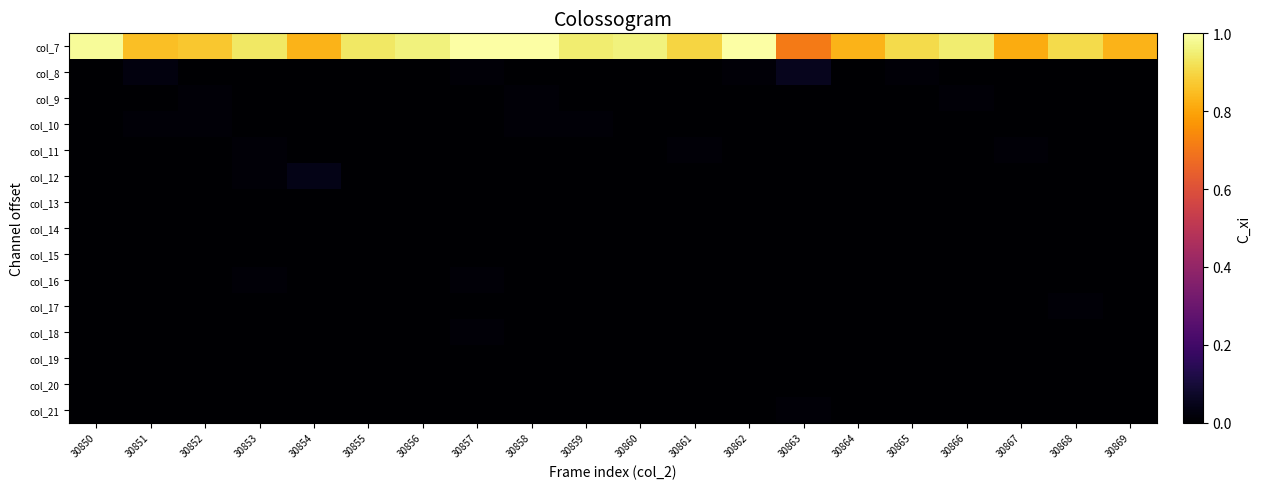

Reading left to right, extract all data points from this chart.

col_7: 30850=1.0	30851=0.9	30852=0.9	30853=0.9	30854=0.8	30855=0.9	30856=1.0	30857=1.0	30858=1.0	30859=0.9	30860=1.0	30861=0.9	30862=1.0	30863=0.7	30864=0.8	30865=0.9	30866=0.9	30867=0.8	30868=0.9	30869=0.8
col_8: 30850=0.0	30851=0.0	30852=0.0	30853=0.0	30854=0.0	30855=0.0	30856=0.0	30857=0.0	30858=0.0	30859=0.0	30860=0.0	30861=0.0	30862=0.0	30863=0.1	30864=0.0	30865=0.0	30866=0.0	30867=0.0	30868=0.0	30869=0.0
col_9: 30850=0.0	30851=0.0	30852=0.0	30853=0.0	30854=0.0	30855=0.0	30856=0.0	30857=0.0	30858=0.0	30859=0.0	30860=0.0	30861=0.0	30862=0.0	30863=0.0	30864=0.0	30865=0.0	30866=0.0	30867=0.0	30868=0.0	30869=0.0
col_10: 30850=0.0	30851=0.0	30852=0.0	30853=0.0	30854=0.0	30855=0.0	30856=0.0	30857=0.0	30858=0.0	30859=0.0	30860=0.0	30861=0.0	30862=0.0	30863=0.0	30864=0.0	30865=0.0	30866=0.0	30867=0.0	30868=0.0	30869=0.0
col_11: 30850=0.0	30851=0.0	30852=0.0	30853=0.0	30854=0.0	30855=0.0	30856=0.0	30857=0.0	30858=0.0	30859=0.0	30860=0.0	30861=0.0	30862=0.0	30863=0.0	30864=0.0	30865=0.0	30866=0.0	30867=0.0	30868=0.0	30869=0.0
col_12: 30850=0.0	30851=0.0	30852=0.0	30853=0.0	30854=0.0	30855=0.0	30856=0.0	30857=0.0	30858=0.0	30859=0.0	30860=0.0	30861=0.0	30862=0.0	30863=0.0	30864=0.0	30865=0.0	30866=0.0	30867=0.0	30868=0.0	30869=0.0
col_13: 30850=0.0	30851=0.0	30852=0.0	30853=0.0	30854=0.0	30855=0.0	30856=0.0	30857=0.0	30858=0.0	30859=0.0	30860=0.0	30861=0.0	30862=0.0	30863=0.0	30864=0.0	30865=0.0	30866=0.0	30867=0.0	30868=0.0	30869=0.0
col_14: 30850=0.0	30851=0.0	30852=0.0	30853=0.0	30854=0.0	30855=0.0	30856=0.0	30857=0.0	30858=0.0	30859=0.0	30860=0.0	30861=0.0	30862=0.0	30863=0.0	30864=0.0	30865=0.0	30866=0.0	30867=0.0	30868=0.0	30869=0.0
col_15: 30850=0.0	30851=0.0	30852=0.0	30853=0.0	30854=0.0	30855=0.0	30856=0.0	30857=0.0	30858=0.0	30859=0.0	30860=0.0	30861=0.0	30862=0.0	30863=0.0	30864=0.0	30865=0.0	30866=0.0	30867=0.0	30868=0.0	30869=0.0
col_16: 30850=0.0	30851=0.0	30852=0.0	30853=0.0	30854=0.0	30855=0.0	30856=0.0	30857=0.0	30858=0.0	30859=0.0	30860=0.0	30861=0.0	30862=0.0	30863=0.0	30864=0.0	30865=0.0	30866=0.0	30867=0.0	30868=0.0	30869=0.0
col_17: 30850=0.0	30851=0.0	30852=0.0	30853=0.0	30854=0.0	30855=0.0	30856=0.0	30857=0.0	30858=0.0	30859=0.0	30860=0.0	30861=0.0	30862=0.0	30863=0.0	30864=0.0	30865=0.0	30866=0.0	30867=0.0	30868=0.0	30869=0.0
col_18: 30850=0.0	30851=0.0	30852=0.0	30853=0.0	30854=0.0	30855=0.0	30856=0.0	30857=0.0	30858=0.0	30859=0.0	30860=0.0	30861=0.0	30862=0.0	30863=0.0	30864=0.0	30865=0.0	30866=0.0	30867=0.0	30868=0.0	30869=0.0
col_19: 30850=0.0	30851=0.0	30852=0.0	30853=0.0	30854=0.0	30855=0.0	30856=0.0	30857=0.0	30858=0.0	30859=0.0	30860=0.0	30861=0.0	30862=0.0	30863=0.0	30864=0.0	30865=0.0	30866=0.0	30867=0.0	30868=0.0	30869=0.0
col_20: 30850=0.0	30851=0.0	30852=0.0	30853=0.0	30854=0.0	30855=0.0	30856=0.0	30857=0.0	30858=0.0	30859=0.0	30860=0.0	30861=0.0	30862=0.0	30863=0.0	30864=0.0	30865=0.0	30866=0.0	30867=0.0	30868=0.0	30869=0.0
col_21: 30850=0.0	30851=0.0	30852=0.0	30853=0.0	30854=0.0	30855=0.0	30856=0.0	30857=0.0	30858=0.0	30859=0.0	30860=0.0	30861=0.0	30862=0.0	30863=0.0	30864=0.0	30865=0.0	30866=0.0	30867=0.0	30868=0.0	30869=0.0